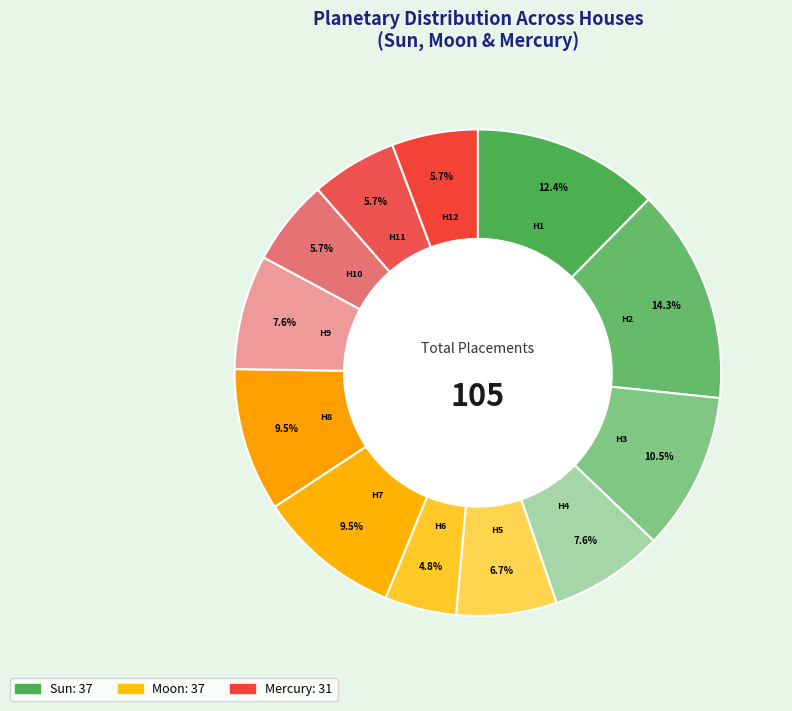

Count the number of slices in the pie.

12